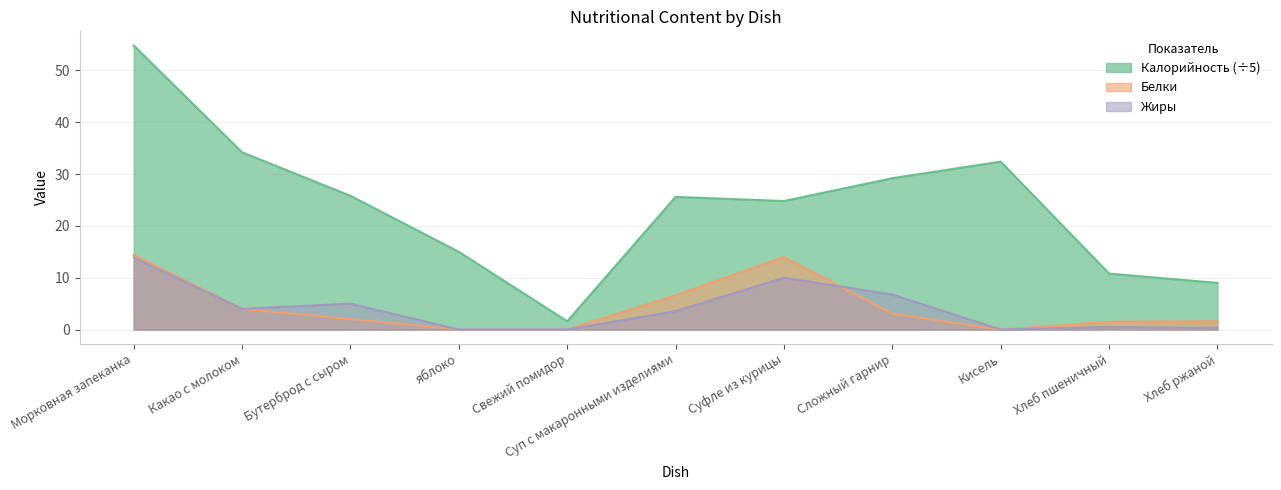

Between Морковная запеканка and Суп с макаронными изделиями, which series saw the biggest shift?

Калорийность (÷5)